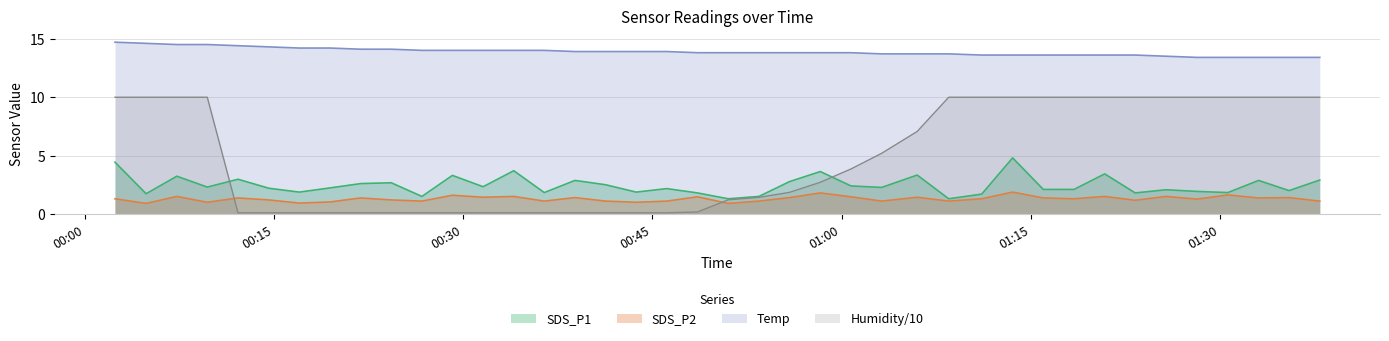

The value of SDS_P1 at 2023/08/04 01:30:38 is 3.2. True or false?

False